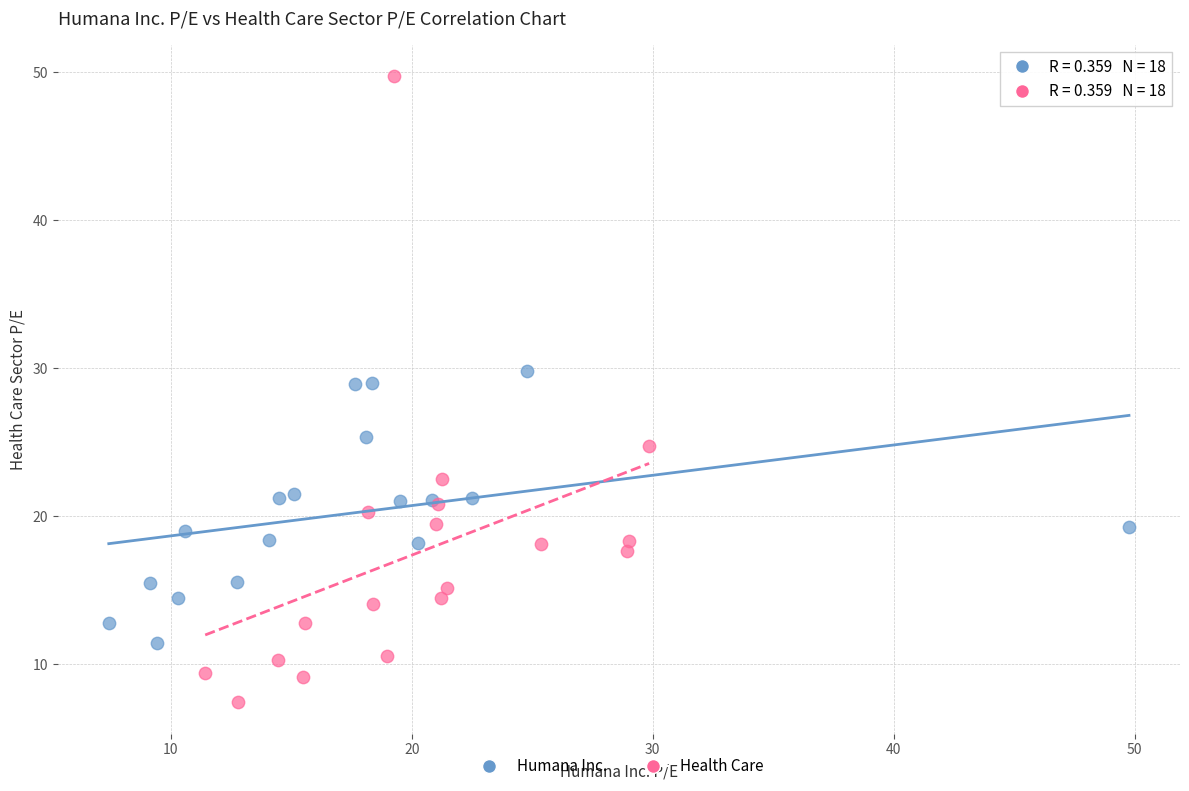

Which series has the largest Y range (max minus min)?

Health Care